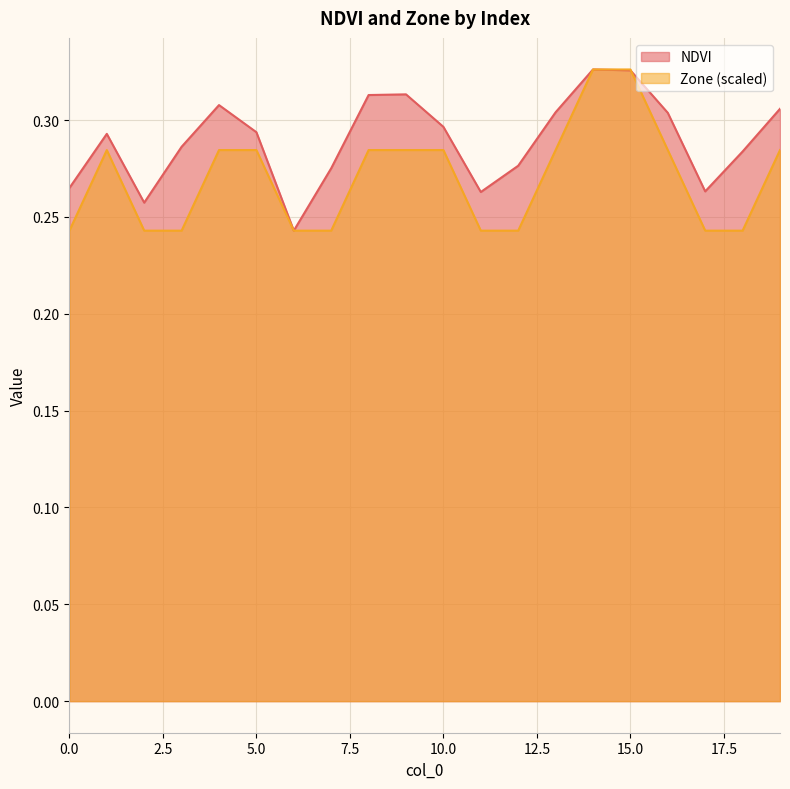

What is the smallest value displayed?

0.2